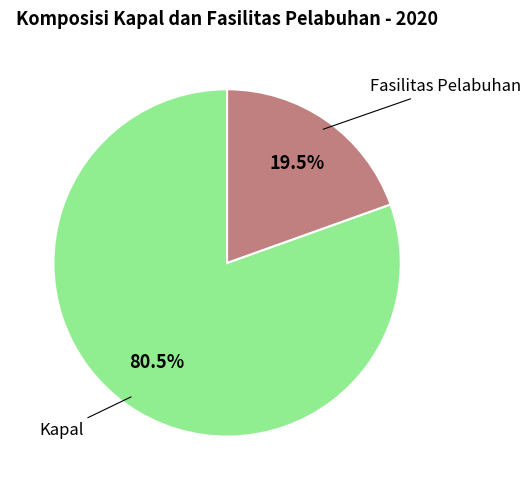

Does any single category account for the majority?

Yes